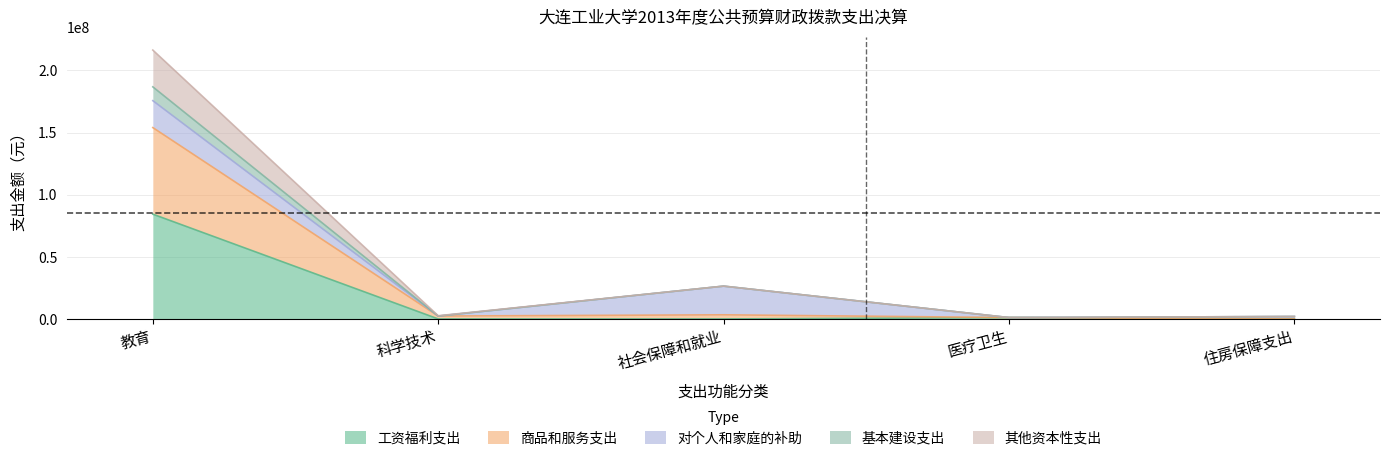

True or false: 基本建设支出 and 工资福利支出 intersect in this chart.

False